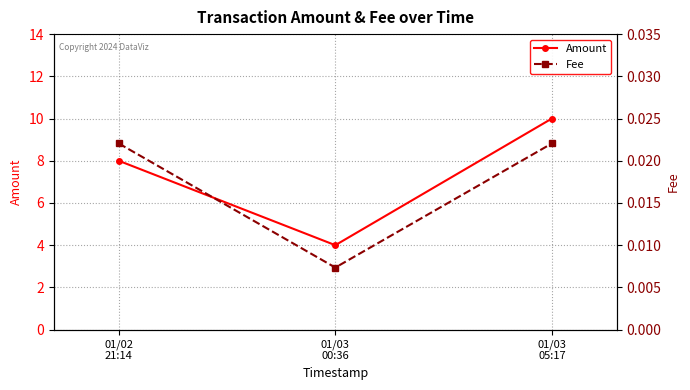

The value of Fee at 01/03
00:36 is 0.0. True or false?

False